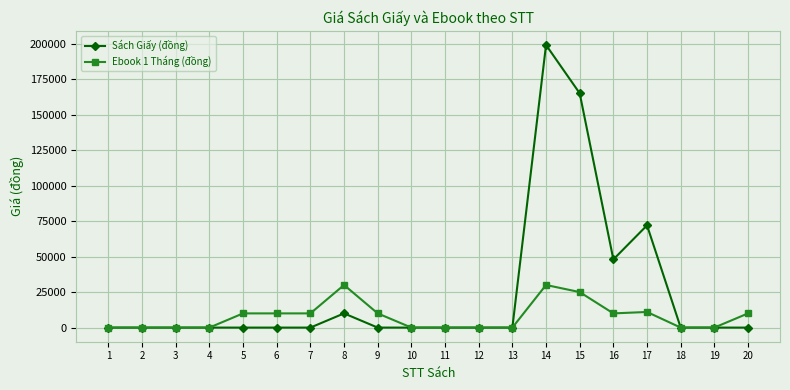

What is the approximate value of Ebook 1 Tháng (đồng) at 7?

10000